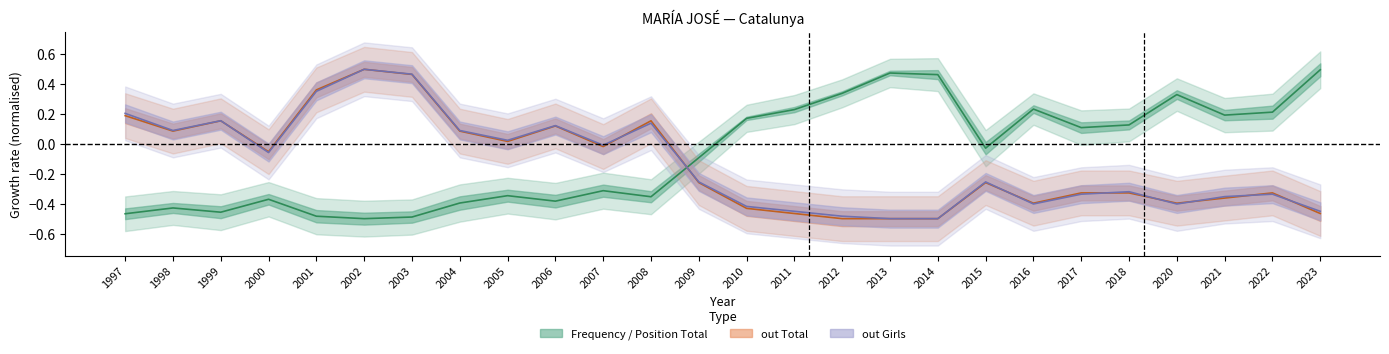

What is the value of the Position Total point at the 24th from the left?

0.2